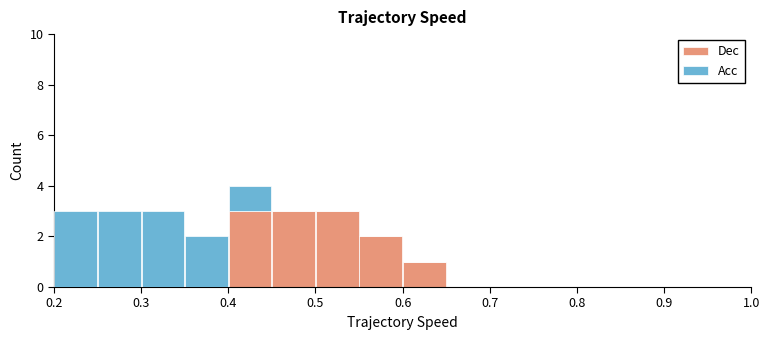

Reading left to right, transcribe this chart: for each stacked bar, give the range it covers on the x-axis and its total height. The values are not printed on the chart, so give them approximately, as read against the axis.

0.20 to 0.25: 3
0.25 to 0.30: 3
0.30 to 0.35: 3
0.35 to 0.40: 2
0.40 to 0.45: 4
0.45 to 0.50: 3
0.50 to 0.55: 3
0.55 to 0.60: 2
0.60 to 0.65: 1
0.65 to 0.70: 0
0.70 to 0.75: 0
0.75 to 0.80: 0
0.80 to 0.85: 0
0.85 to 0.90: 0
0.90 to 0.95: 0
0.95 to 1.00: 0